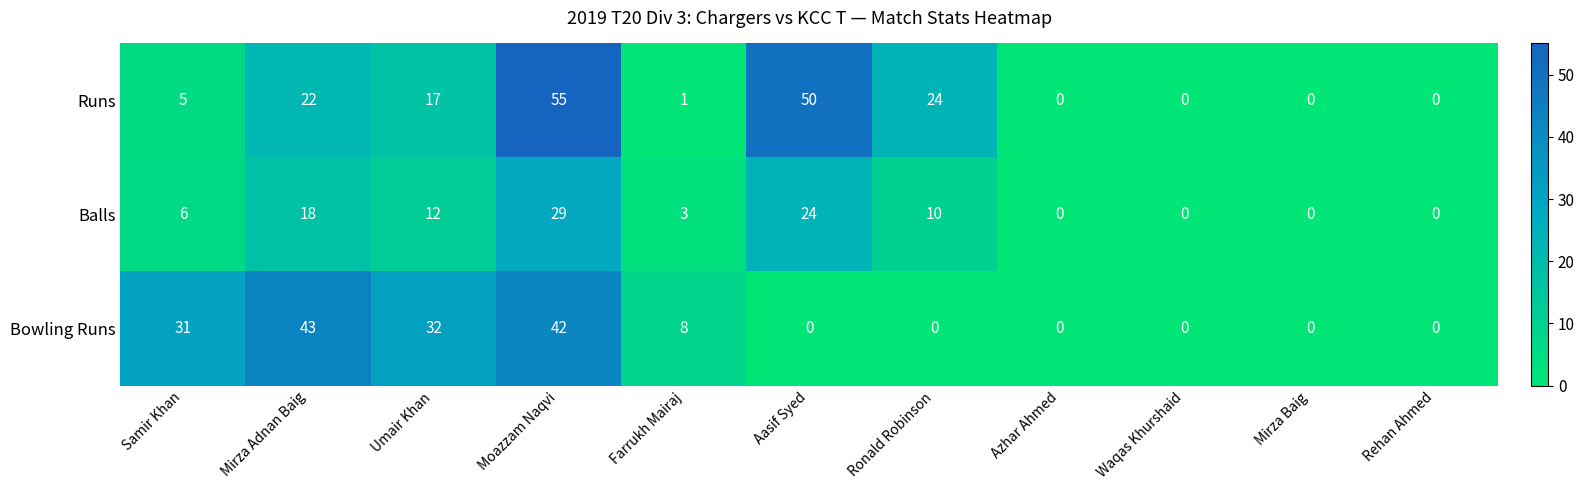

Which series has the largest range (max minus min)?

Runs